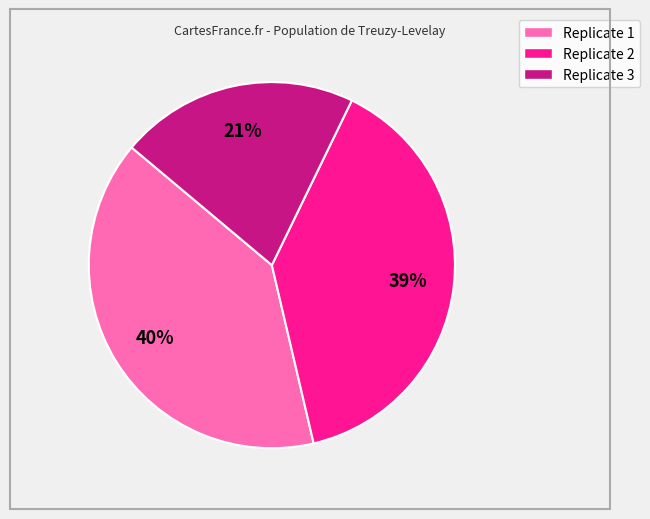

How many slices are in this pie chart?

3